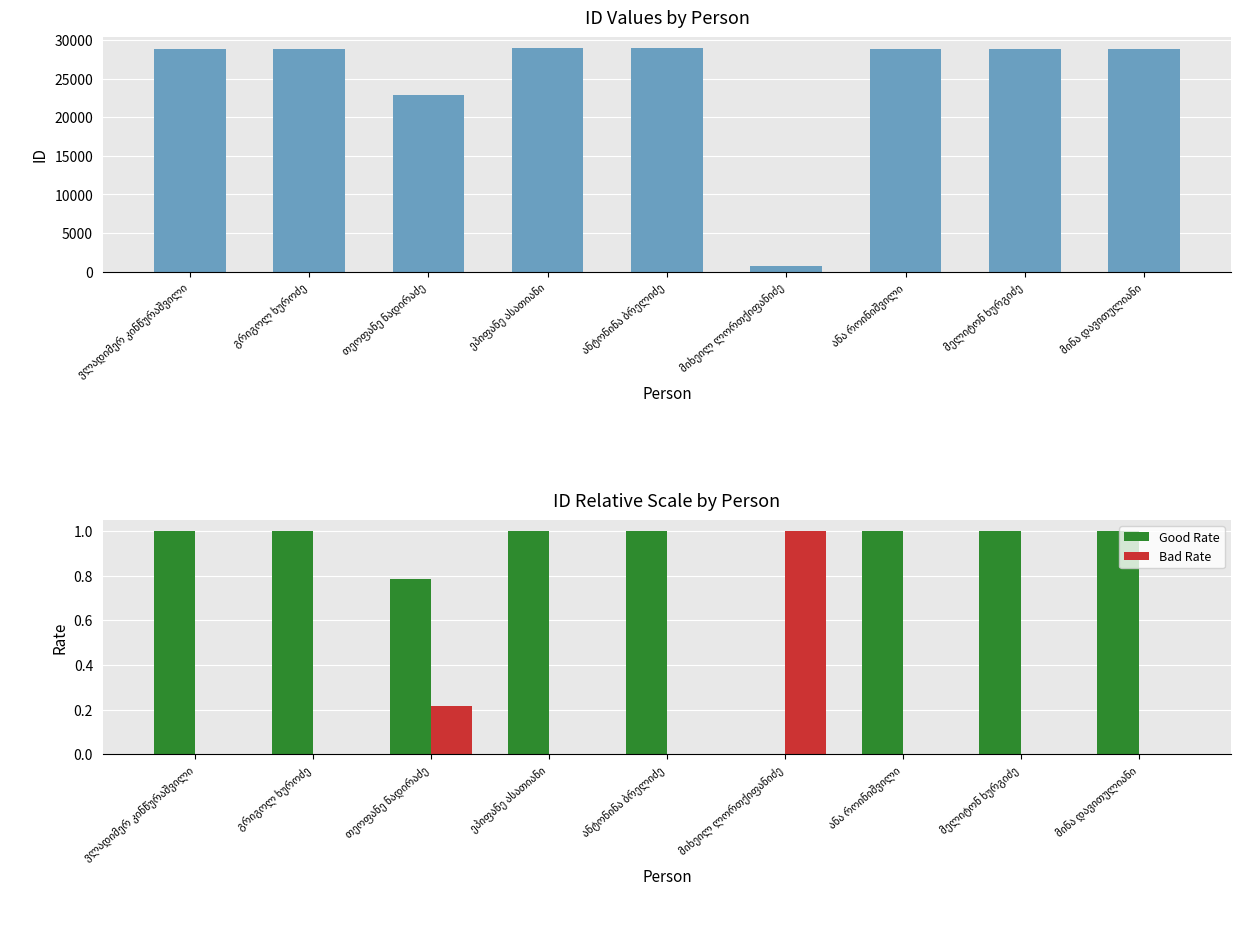

At which label does id first exceed 28931?

ვლადიმერ კინწურაშვილი